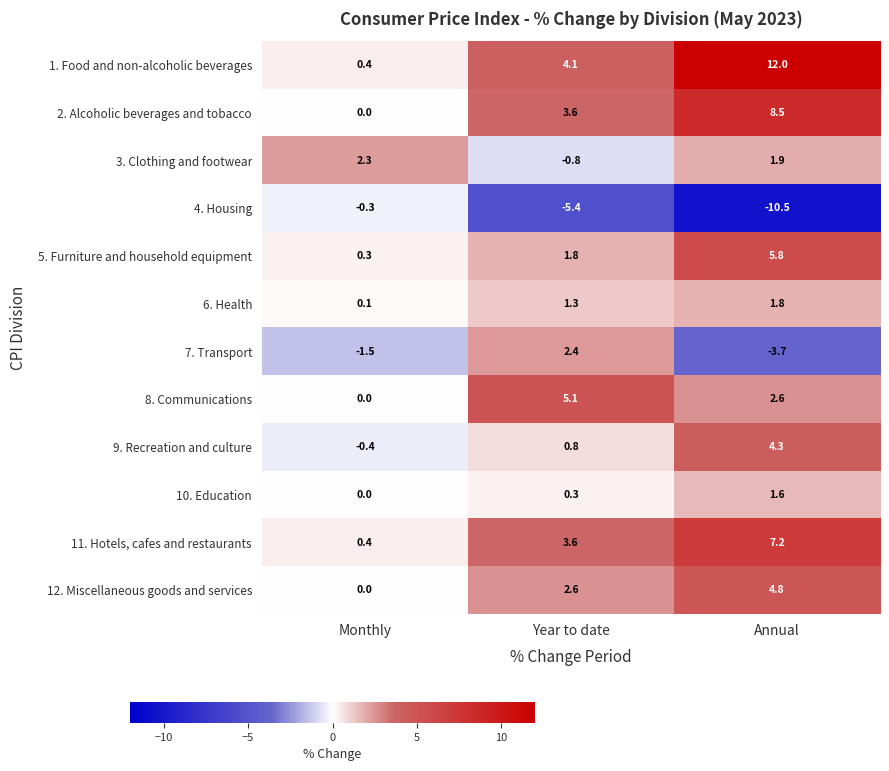

True or false: 7. Transport has a value of -6.2 at Annual.

False